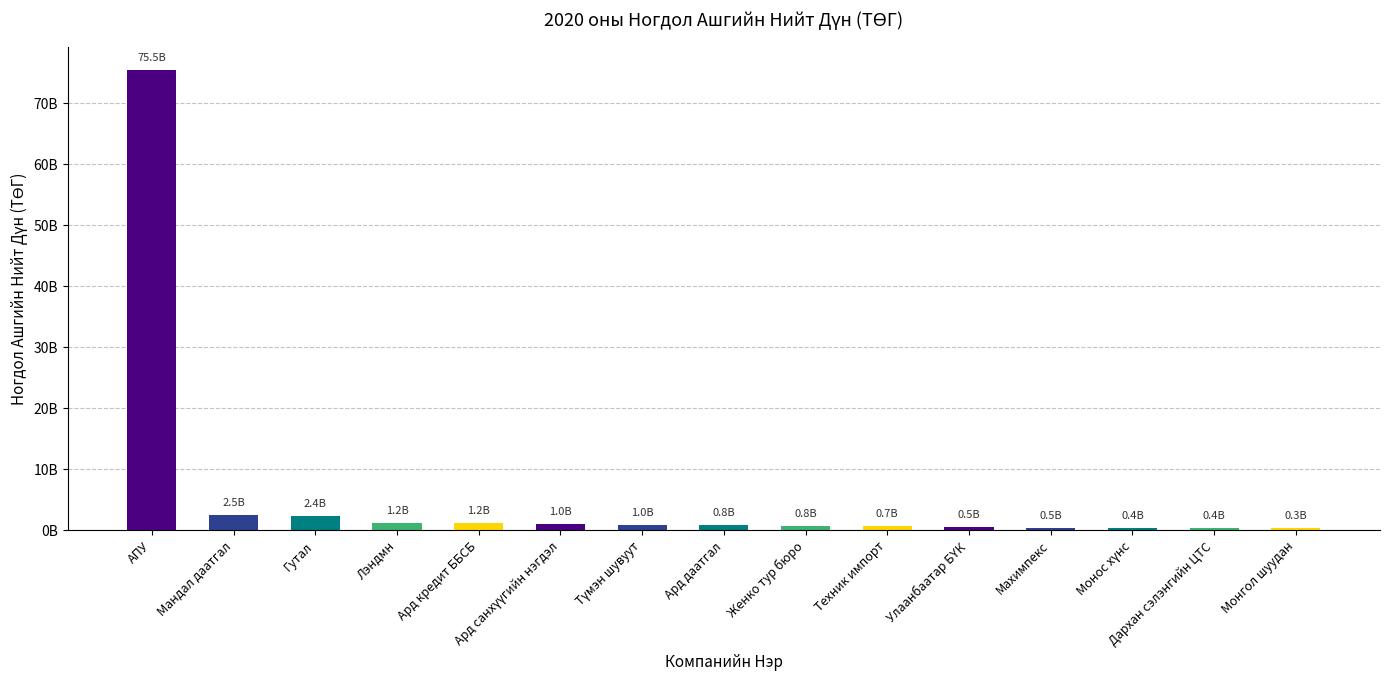

What is the difference between the values at Махимпекс and Гутал?

1979917160